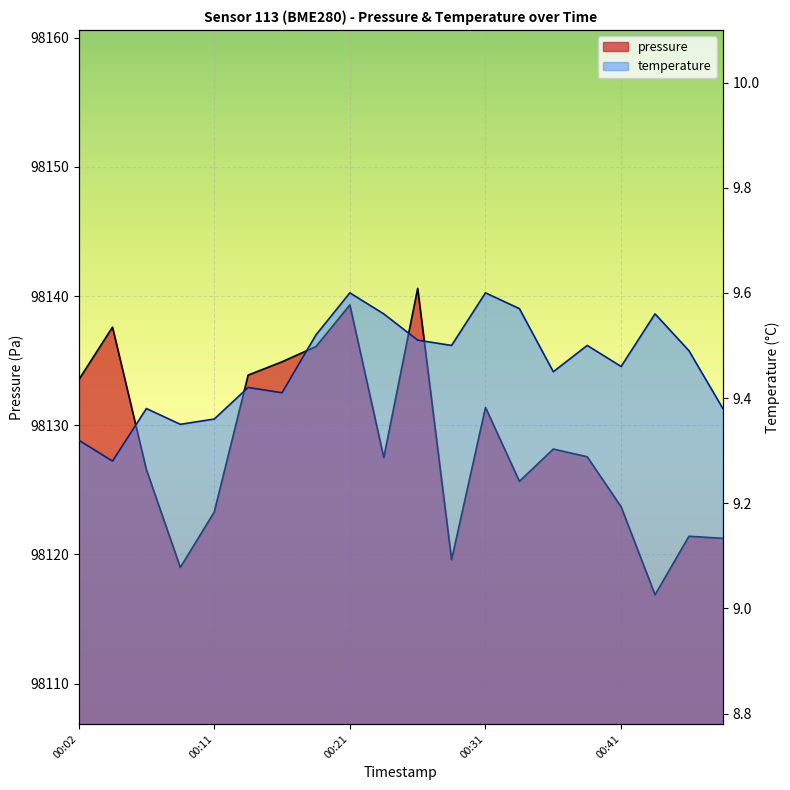

List the series in order of their peak value, highest first.

pressure, temperature